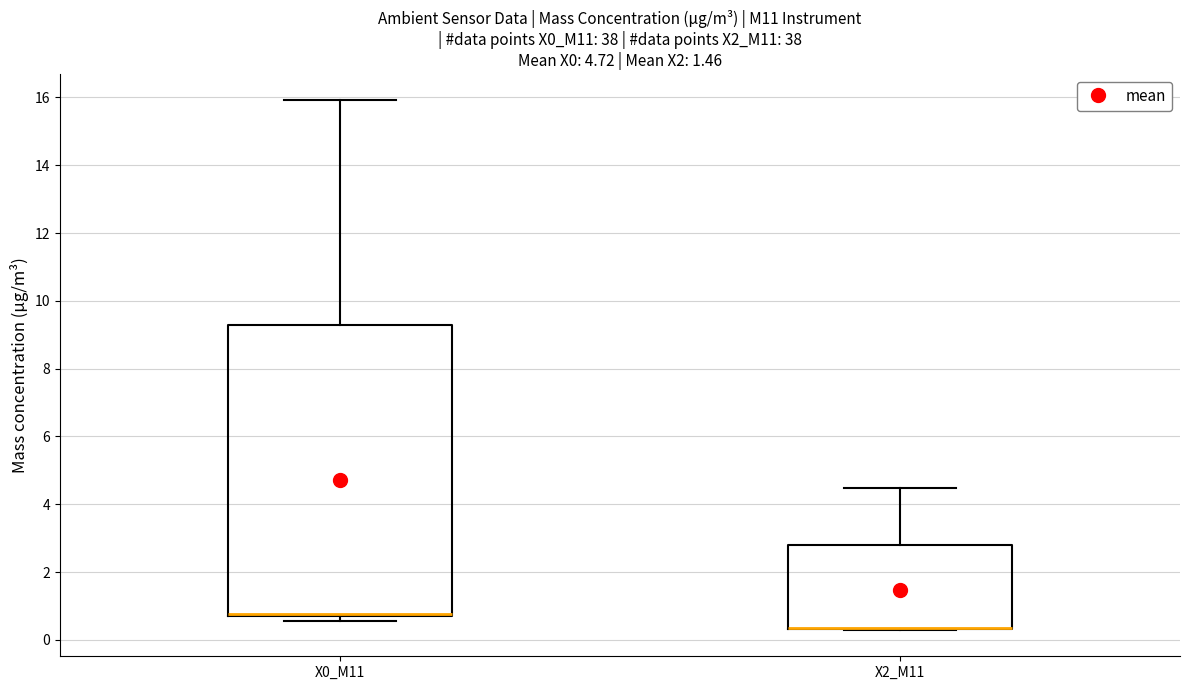

Which box is the tallest, from its lower edge to its upper edge?

X0_M11